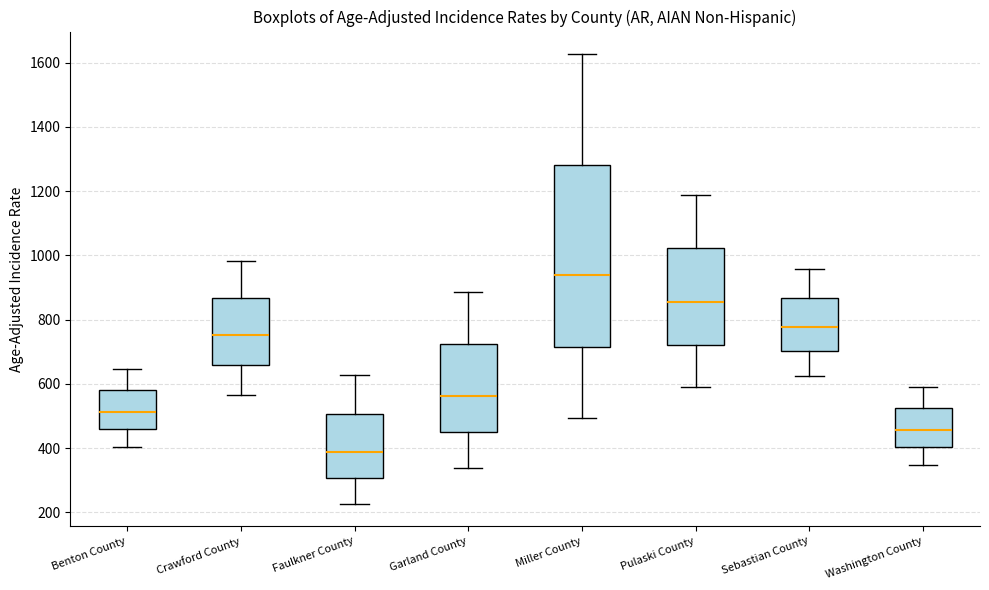

Which box has the highest median line?

Miller County